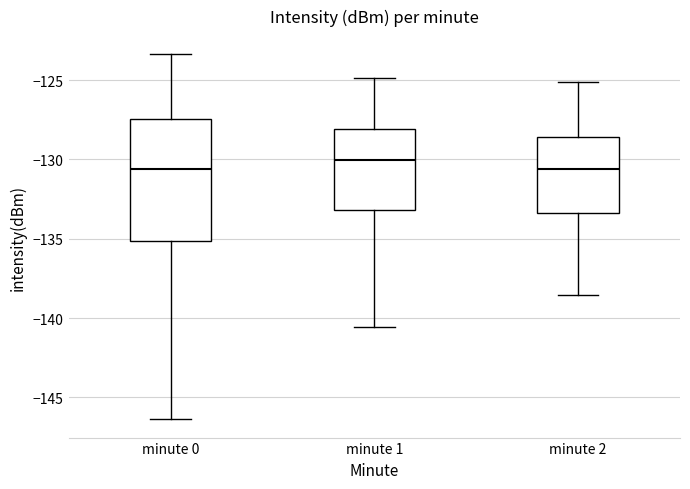

Reading left to right, read every box against the y-axis: the position of its median line, the range the box covers, and the ends of its whiskers. The values are not printed on the chart, so give them approximately, as read against the axis.

minute 0: median -130.5, box -135.0 to -127.5, whiskers -146.5 to -123.5
minute 1: median -130.0, box -133.0 to -128.0, whiskers -140.5 to -125.0
minute 2: median -130.5, box -133.5 to -128.5, whiskers -138.5 to -125.0